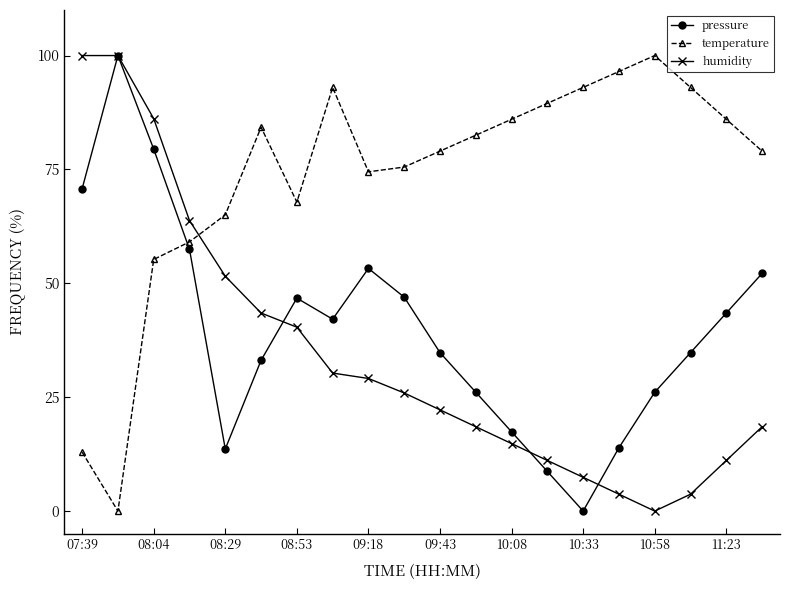

How many data points in pressure are less than 42?

10